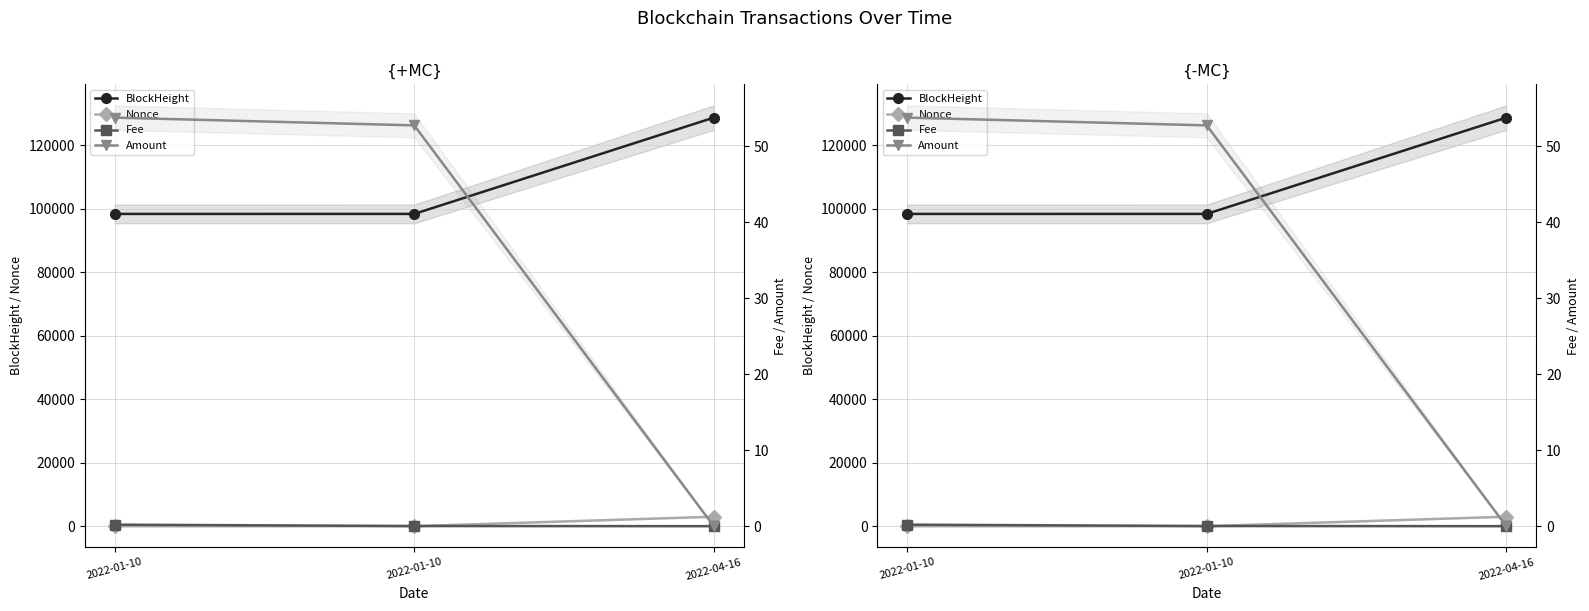

At which category is the sum across all series the highest?

2022-04-16